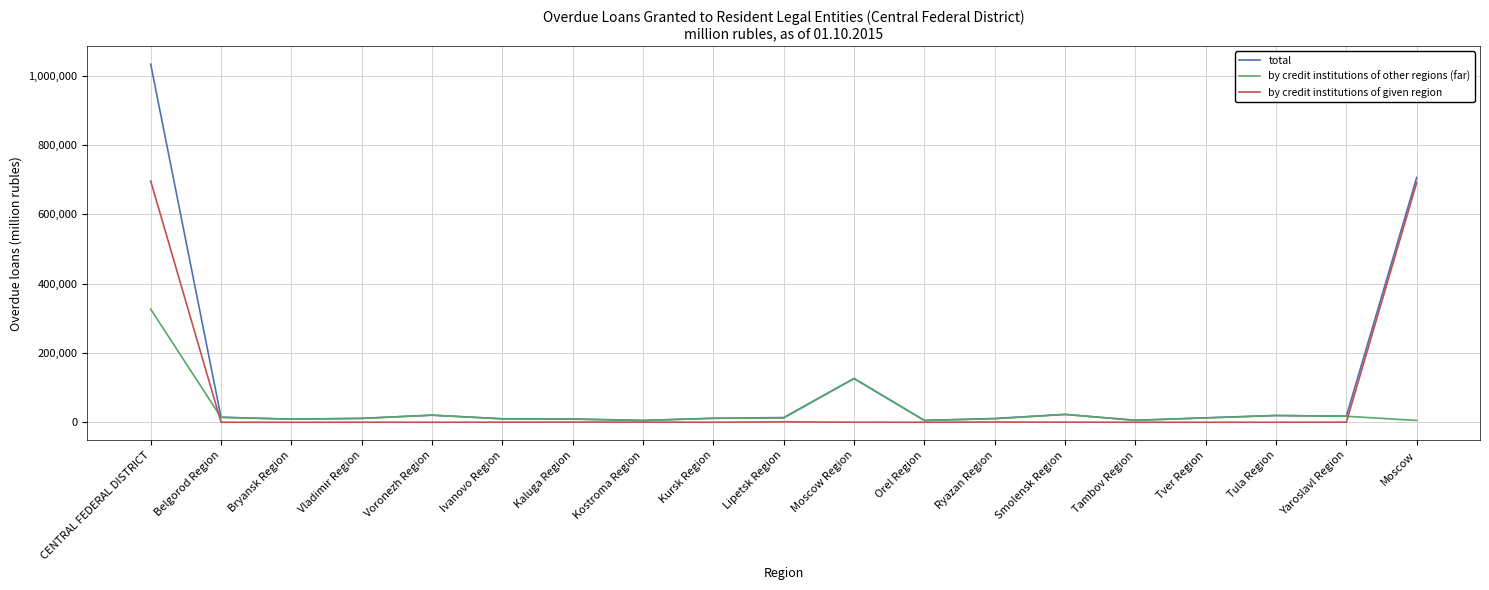

List the series in order of their peak value, lowest first.

by credit institutions of other regions (far), by credit institutions of given region, total